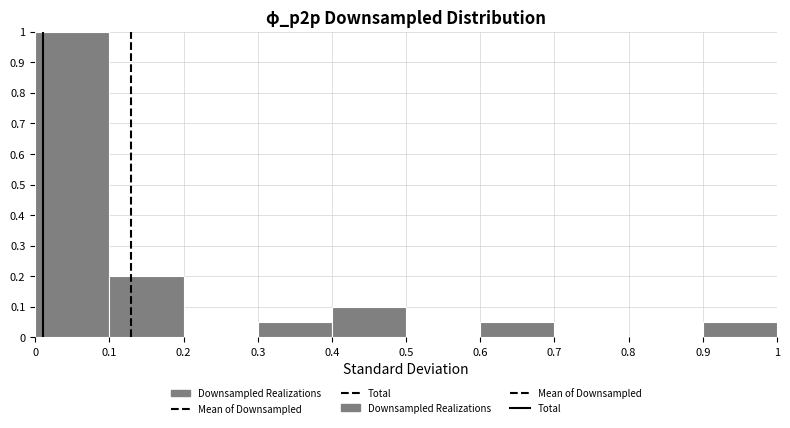

What is the height of the bar covering 0.1 to 0.2 on the x-axis? The values are not printed on the chart, so give them approximately, as read against the axis.

0.20